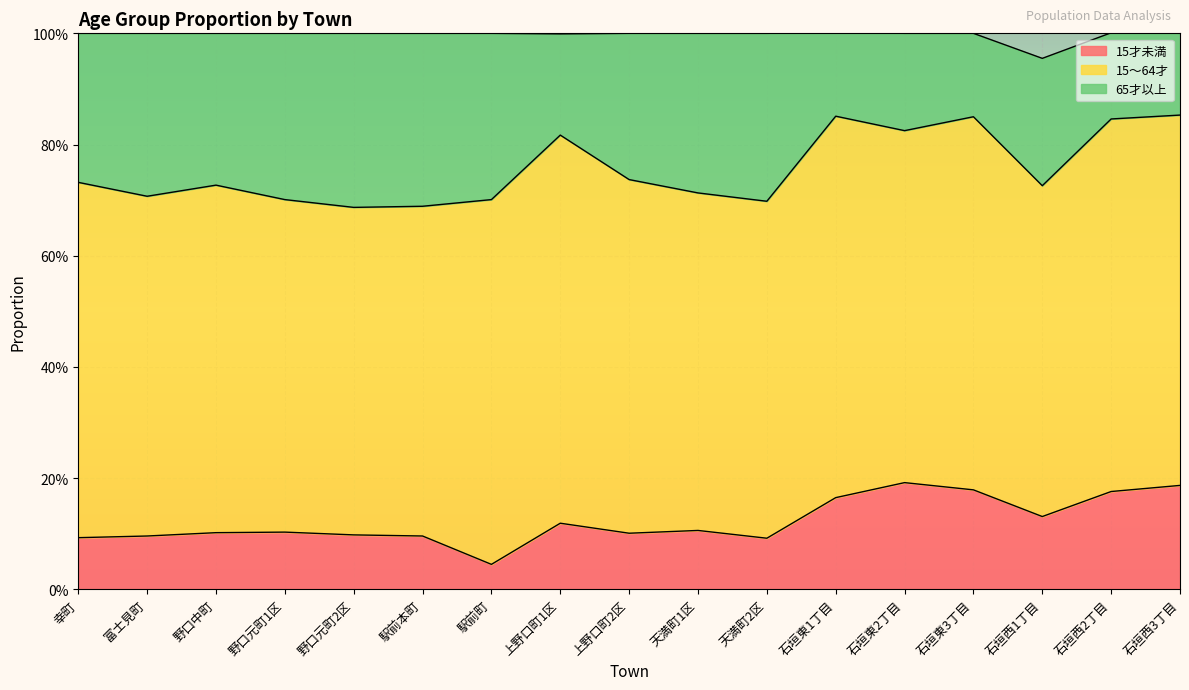

True or false: 15才未満 has more than 1 interior local peaks.

True